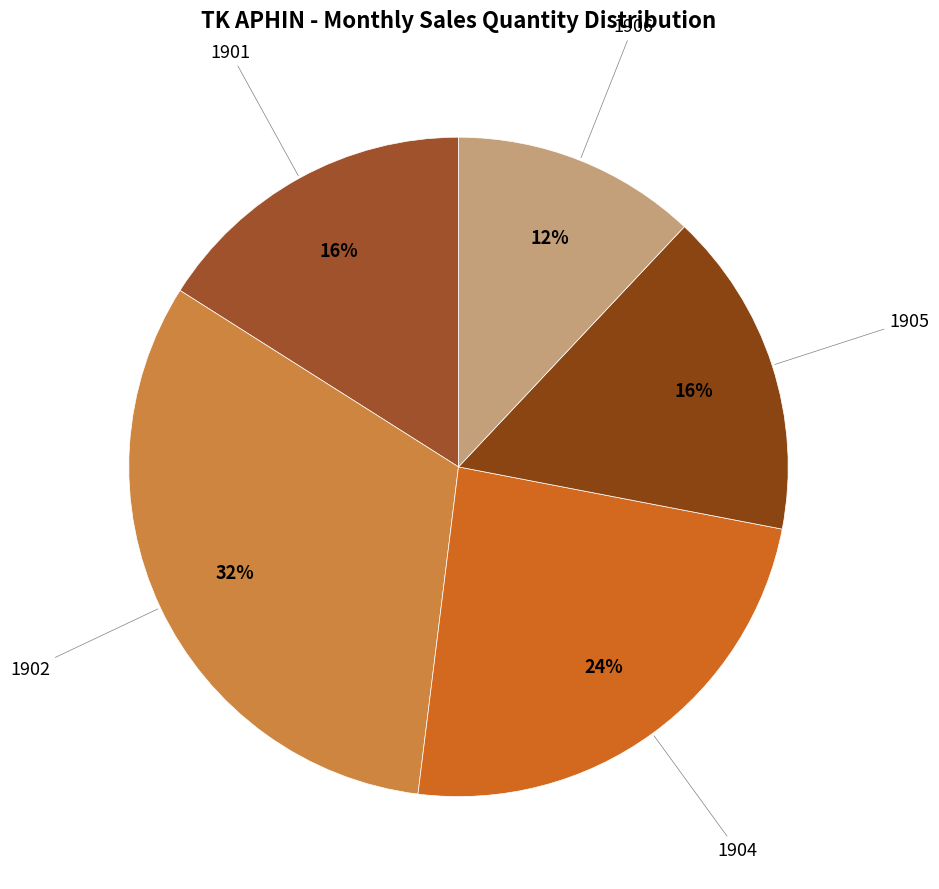

How many slices are in this pie chart?

5